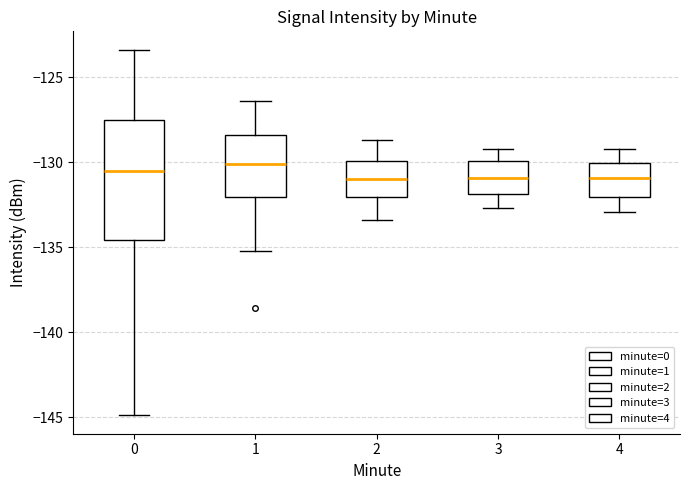

Where does the median line of the box at x = 4 sit on the y-axis? The values are not printed on the chart, so give them approximately, as read against the axis.

-131.0